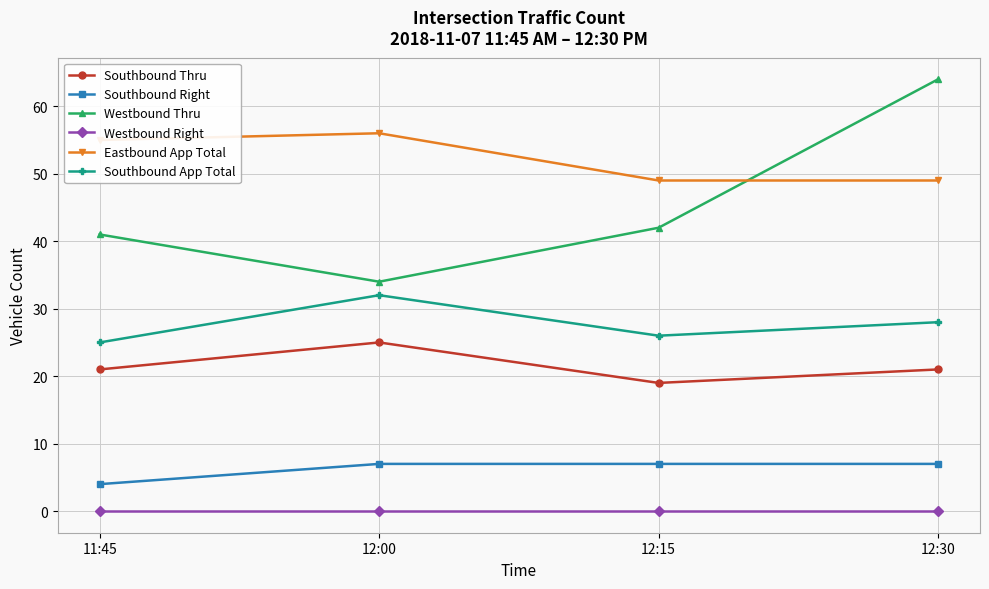

How many interior local peaks does the Southbound Thru series have?

1